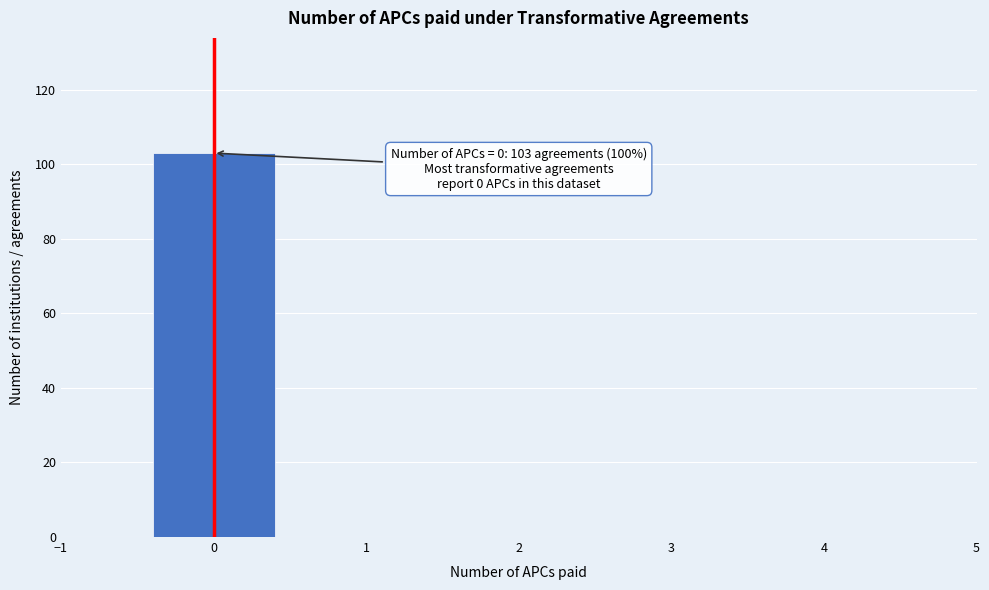

Which range on the x-axis has the tallest bar?

-0.5 to 0.5